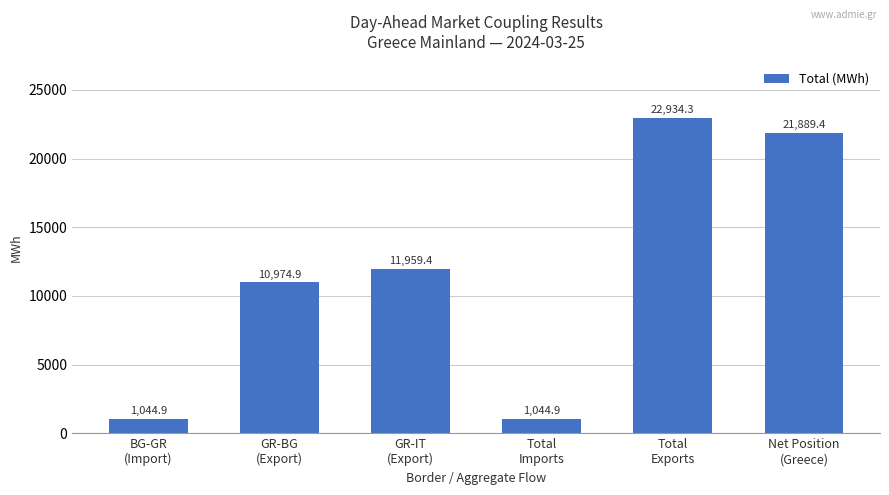

What is the label of the 3rd bar from the left?

GR-IT
(Export)